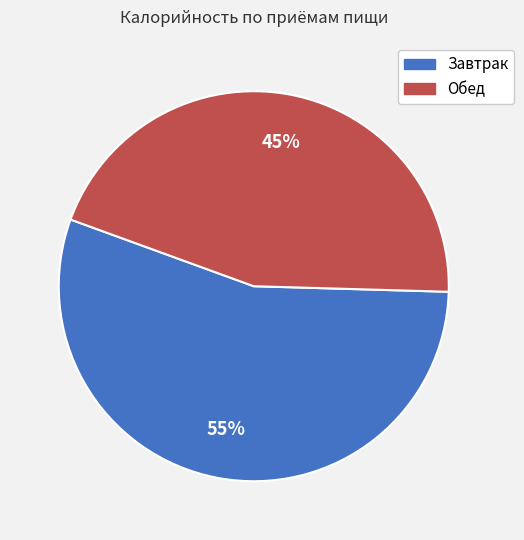

What is the smallest slice in the pie chart?

Обед